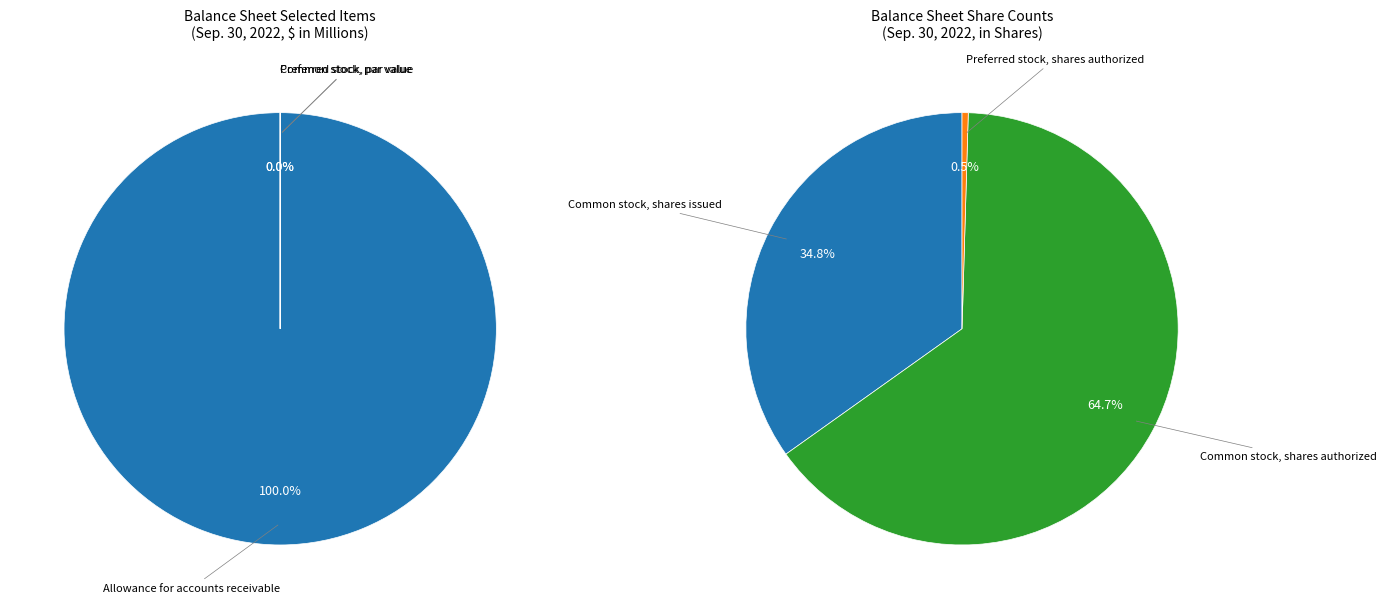

To the nearest percent, what percentage of the pie is Allowance for accounts receivable?

100%